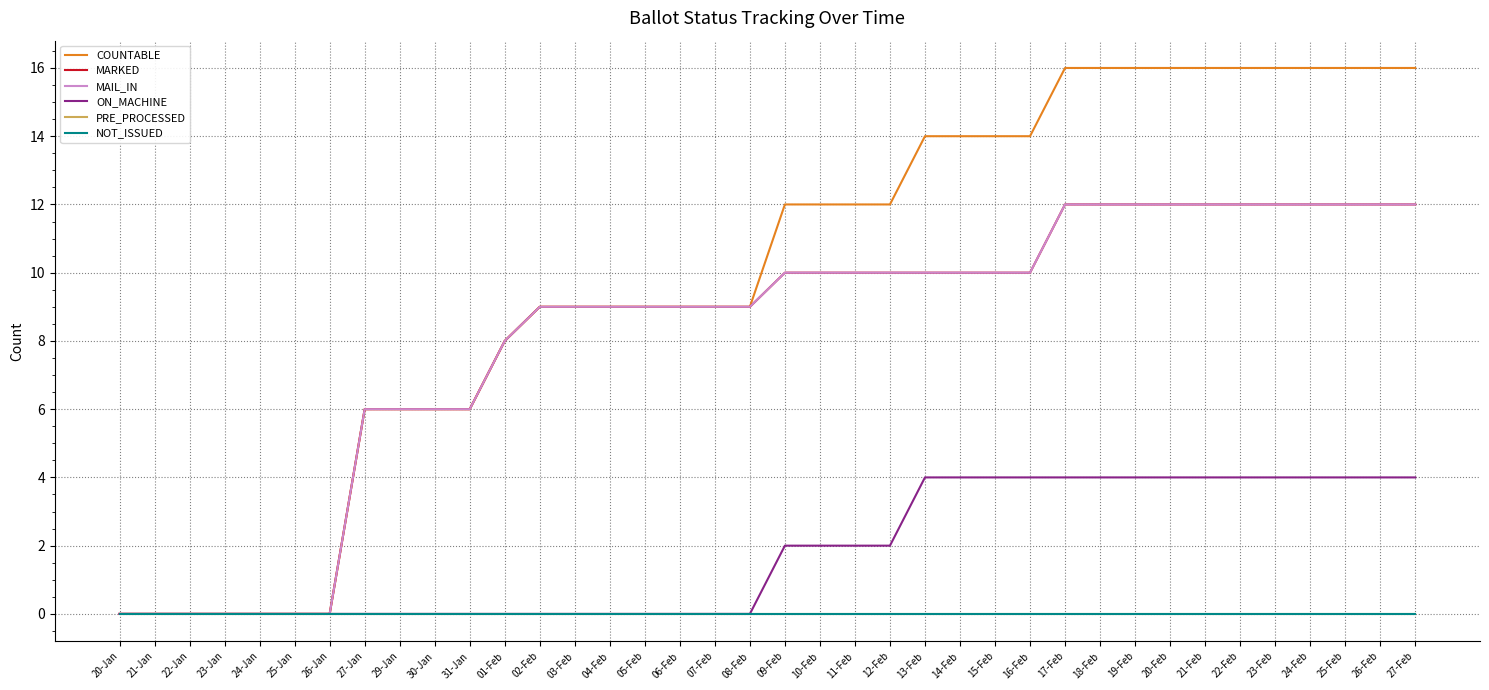

Which category has the highest value in the ON_MACHINE series?

13-Feb